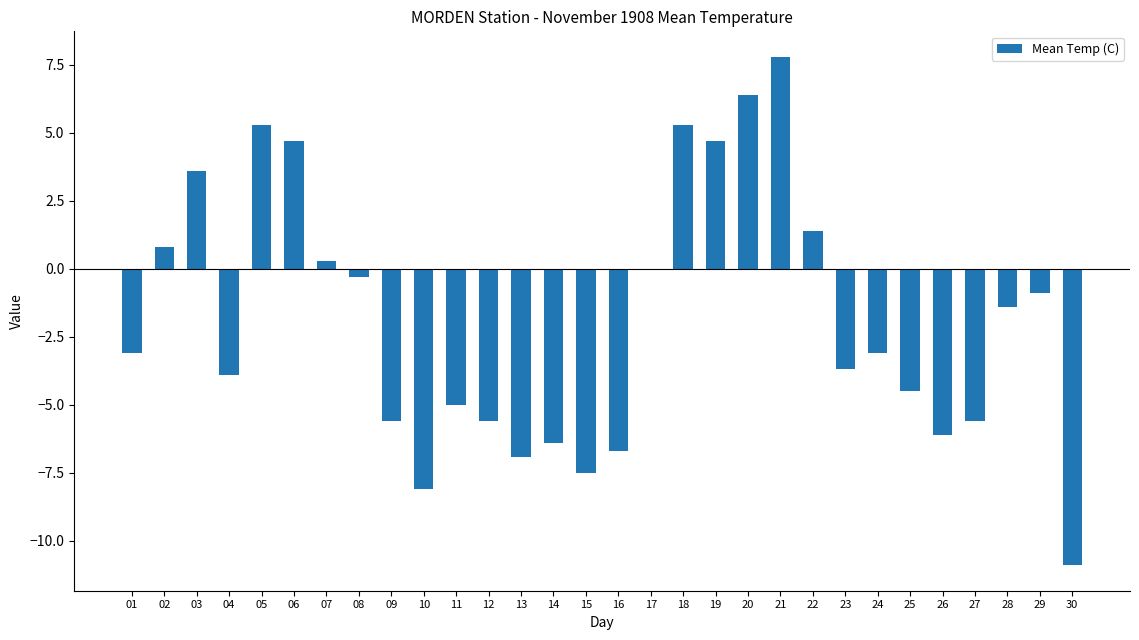

Between 17 and 22, which is larger?

22